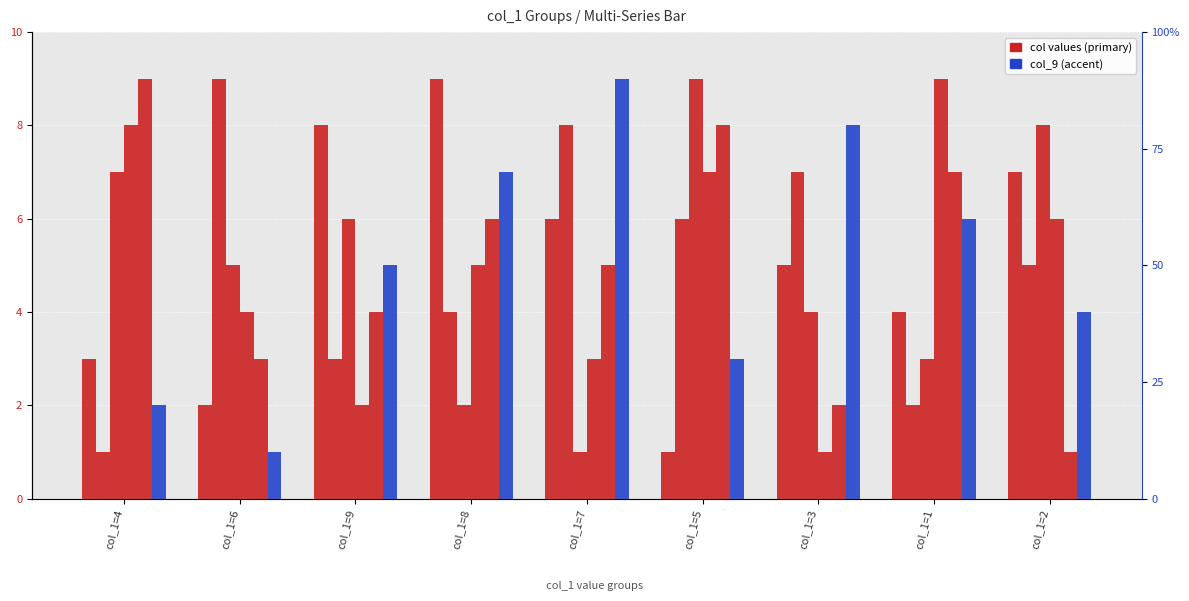

Rank the series by their maximum value, from lowest to highest.

col_2, col_4, col_5, col_6, col_7, col_9